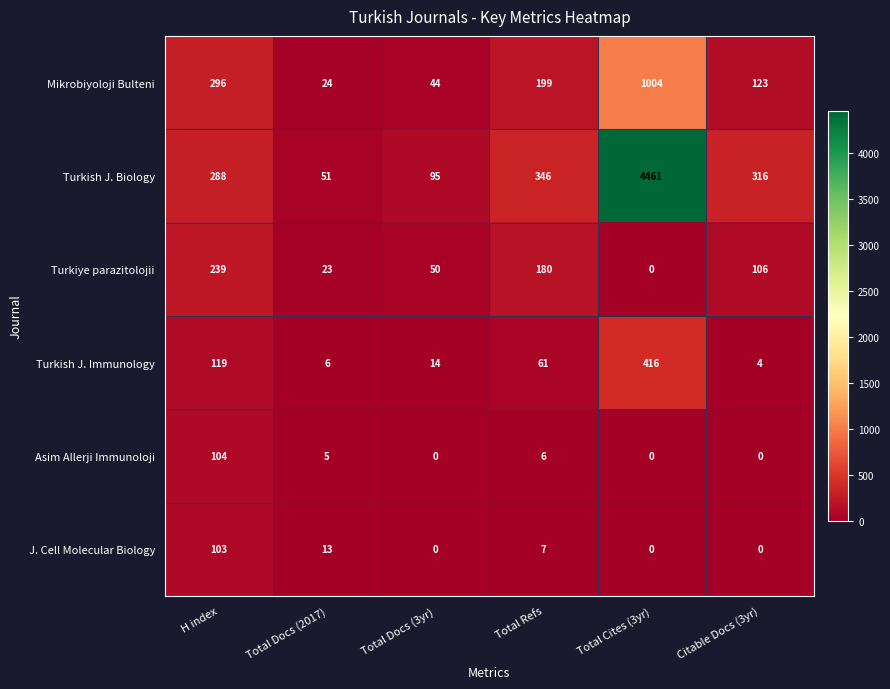

Which label corresponds to the largest value in the chart?

Total Cites (3yr)